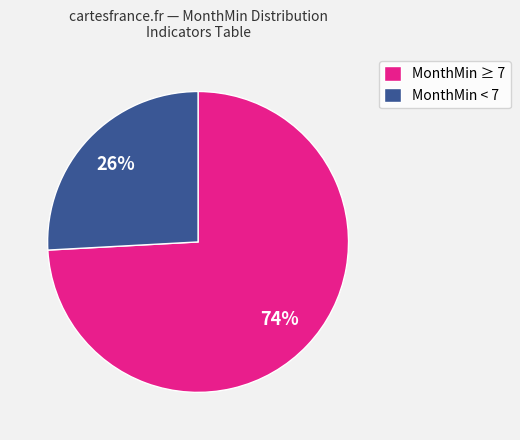

Which category has the biggest portion of the pie?

MonthMin ≥ 7